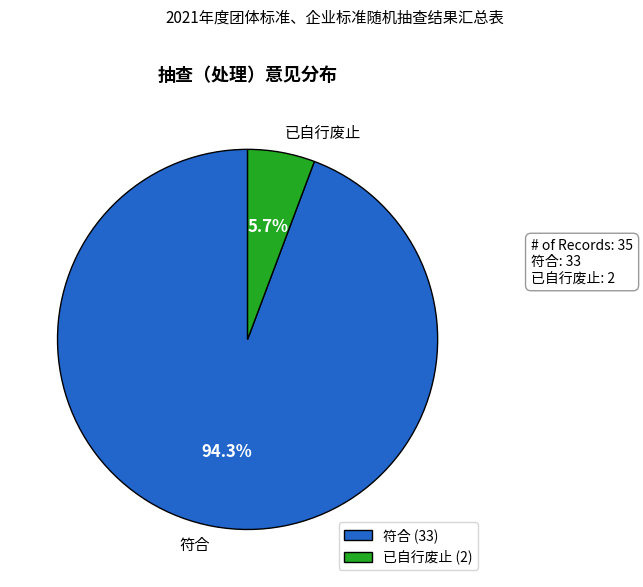

Which has a higher value, 已自行废止 or 符合?

符合